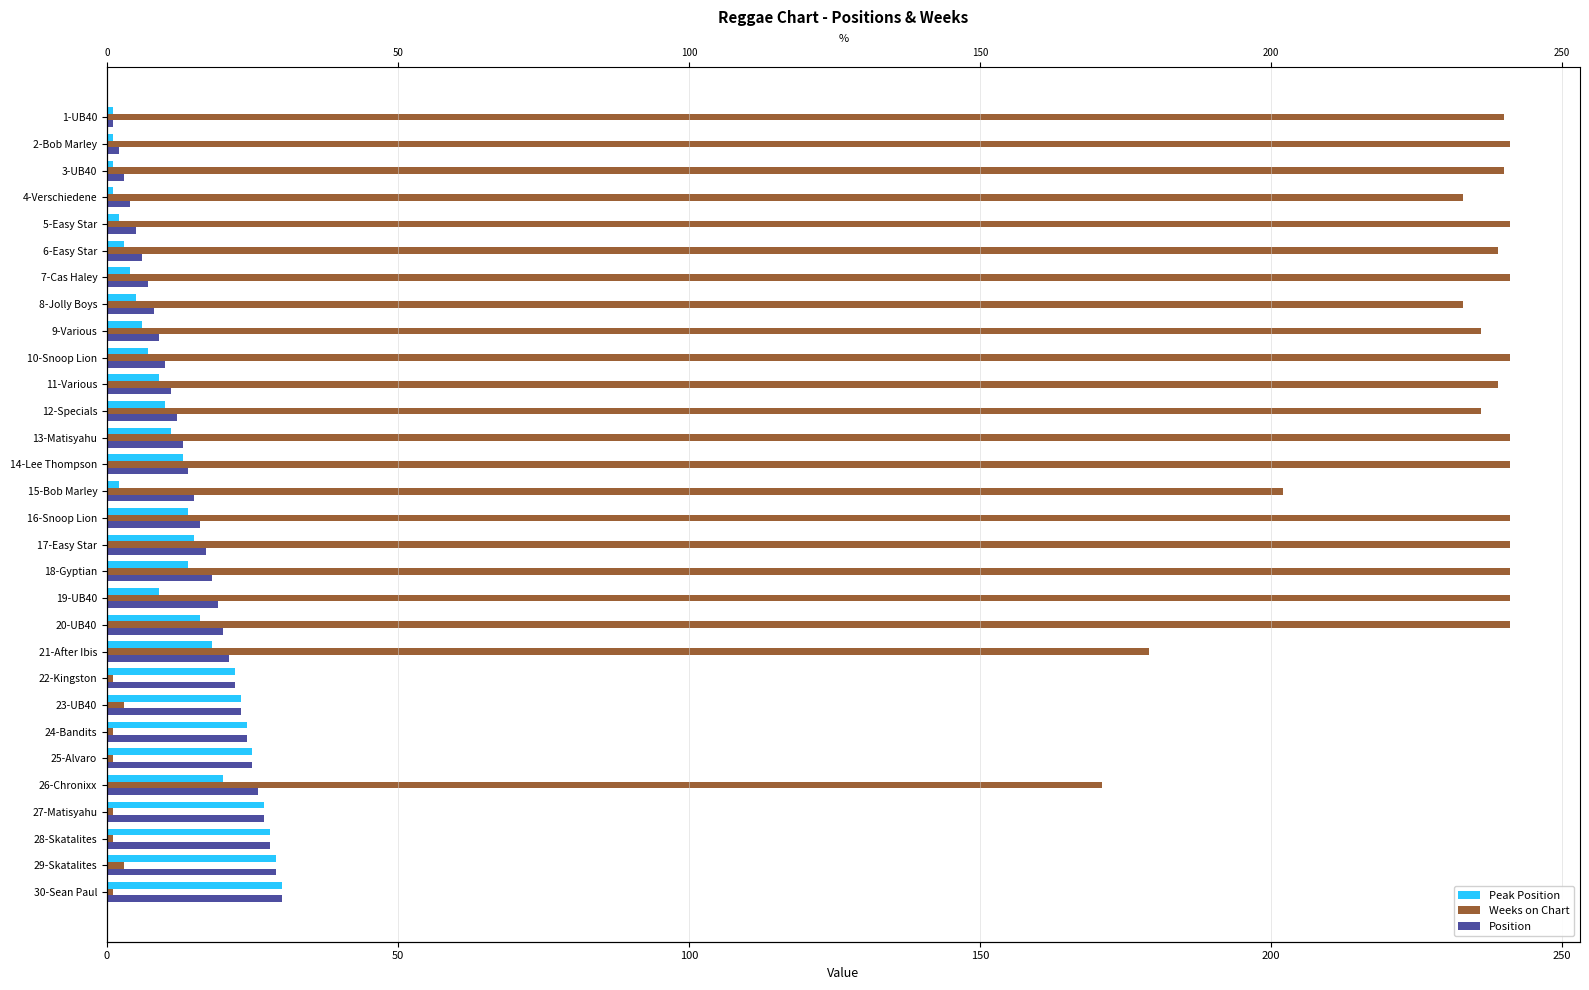

What is the lowest value of the Position series?

1